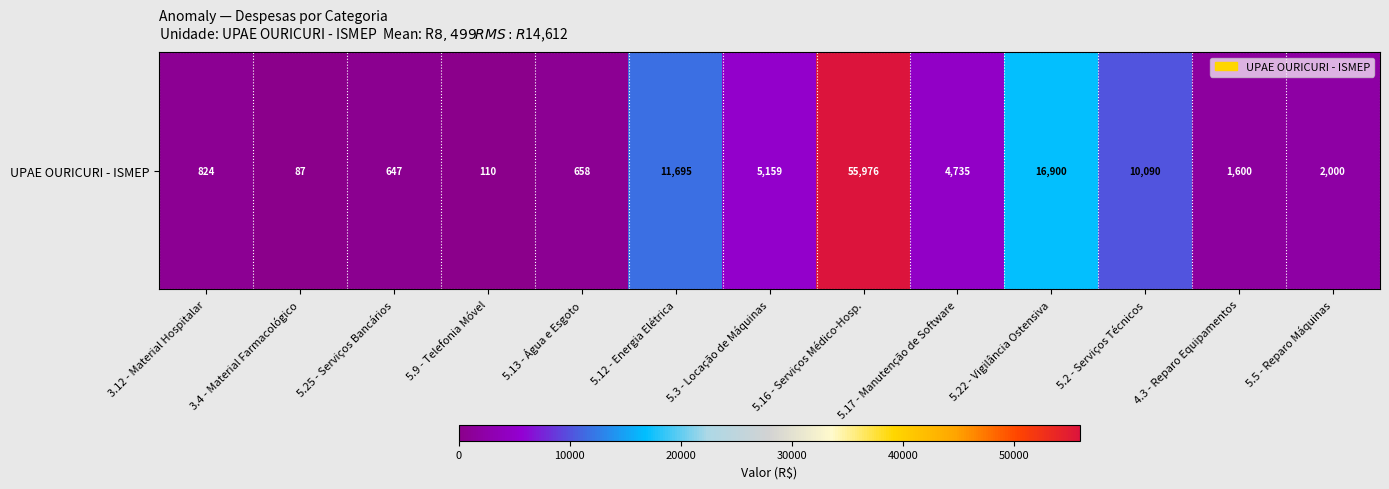

Which label corresponds to the largest value in the chart?

5.16 - Serviços Médico-Hosp.